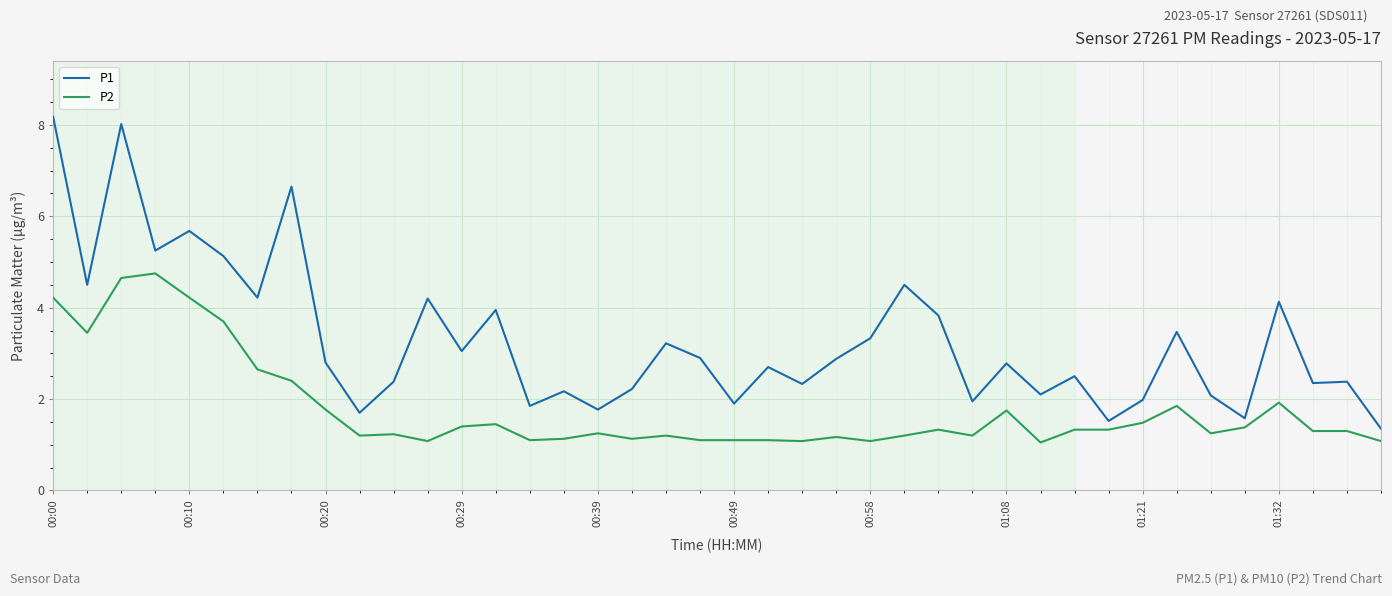

Which series has the largest total across all categories?

P1